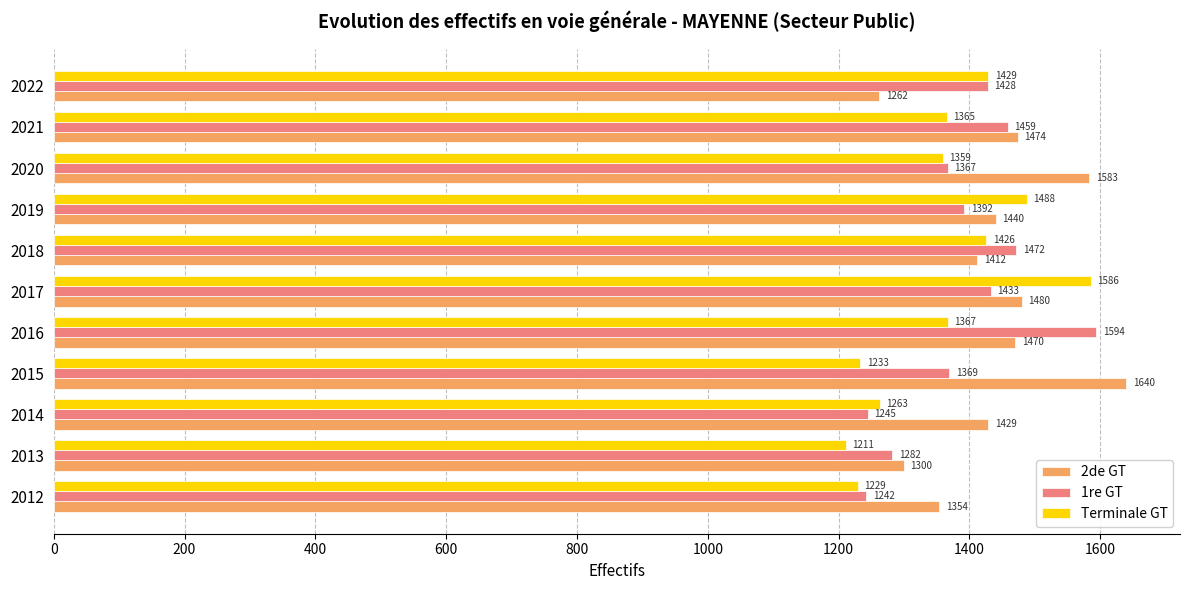

How many categories are shown in the chart?

11